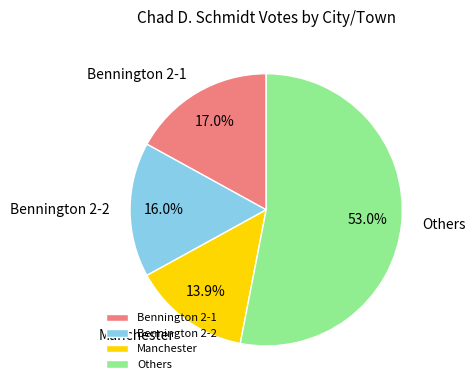

Count the number of slices in the pie.

4